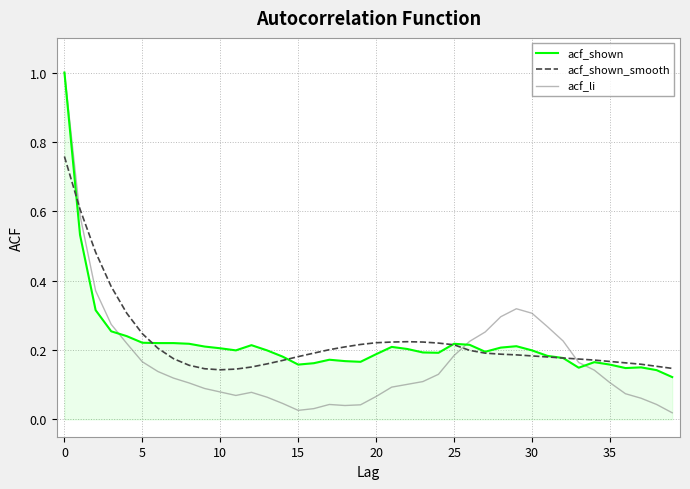

Which series has the widest spread of values?

acf_li